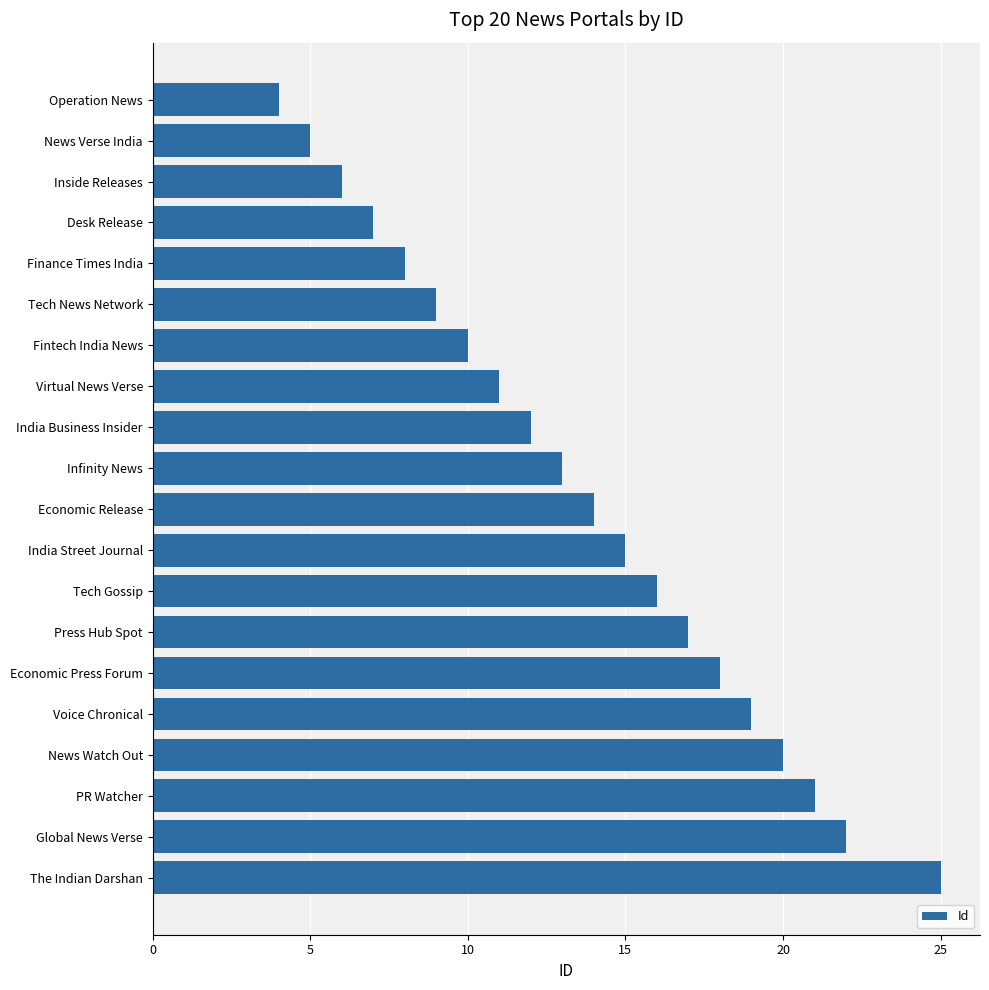

How many data points are less than 14?

10